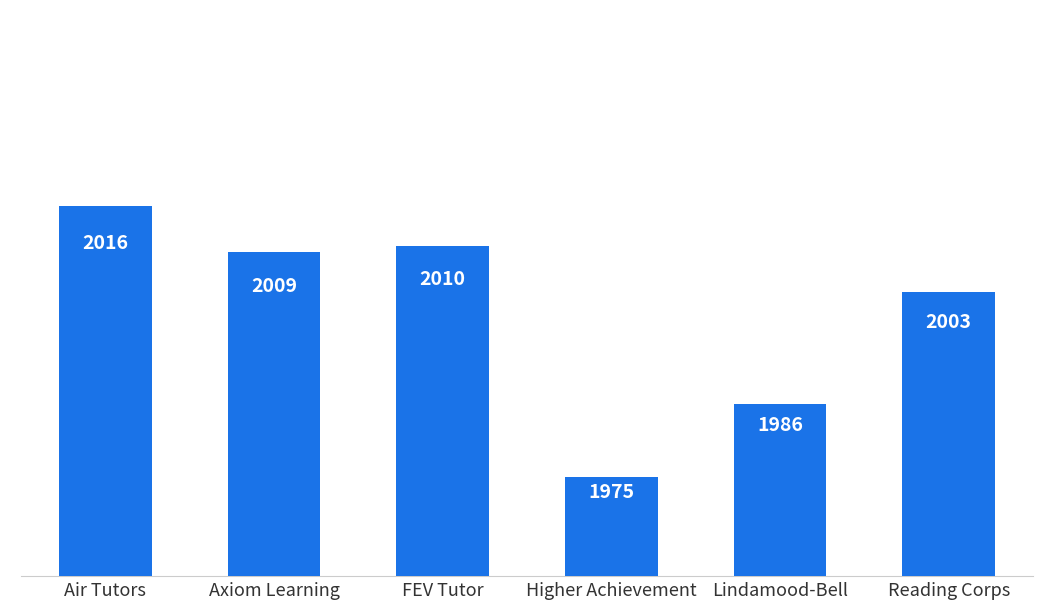

Are the bars horizontal?

No